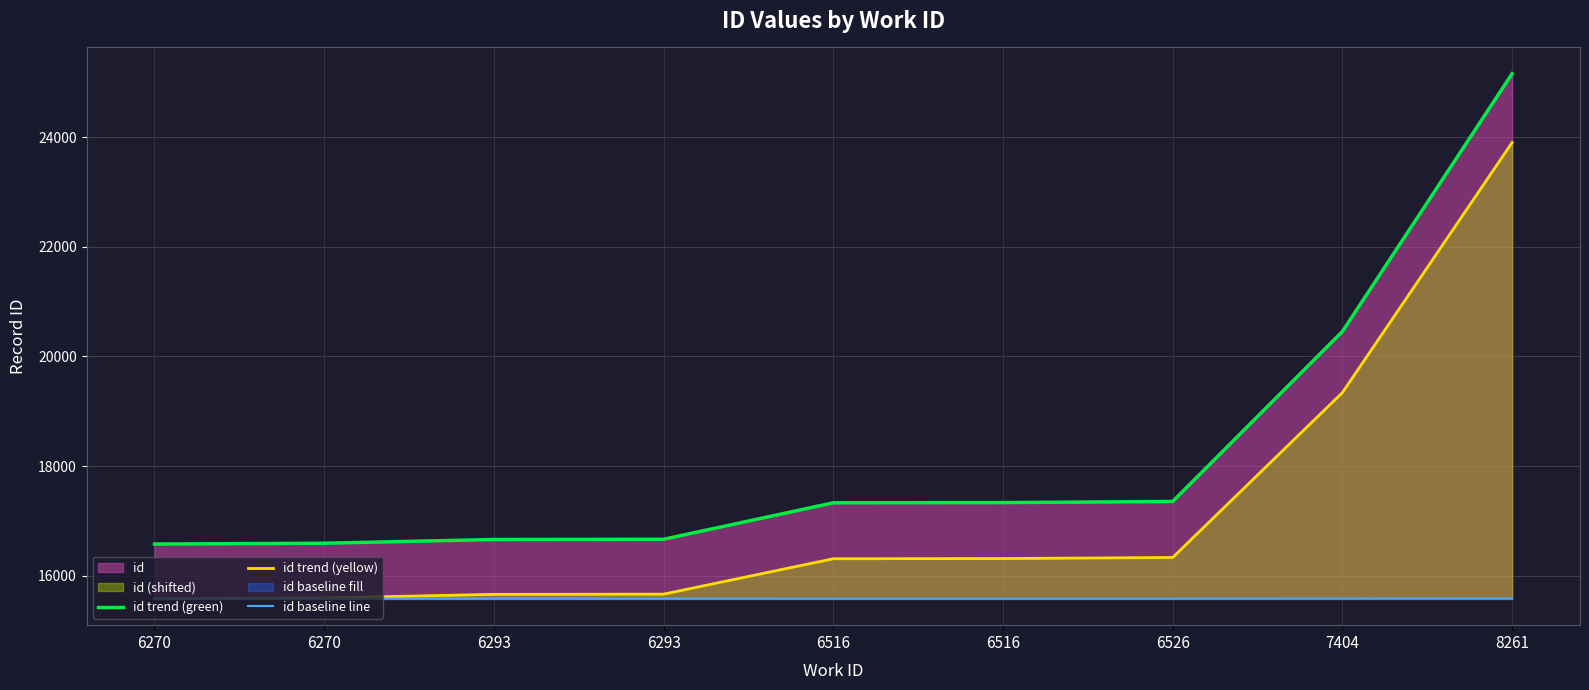

Which series has the largest total across all categories?

id trend (green)